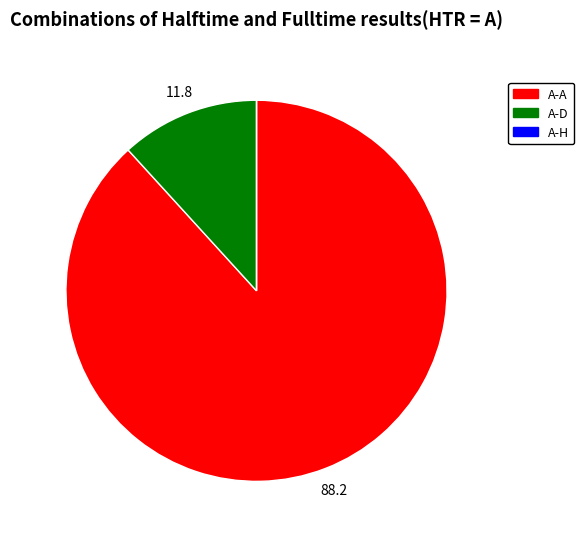

Does any single category account for the majority?

Yes